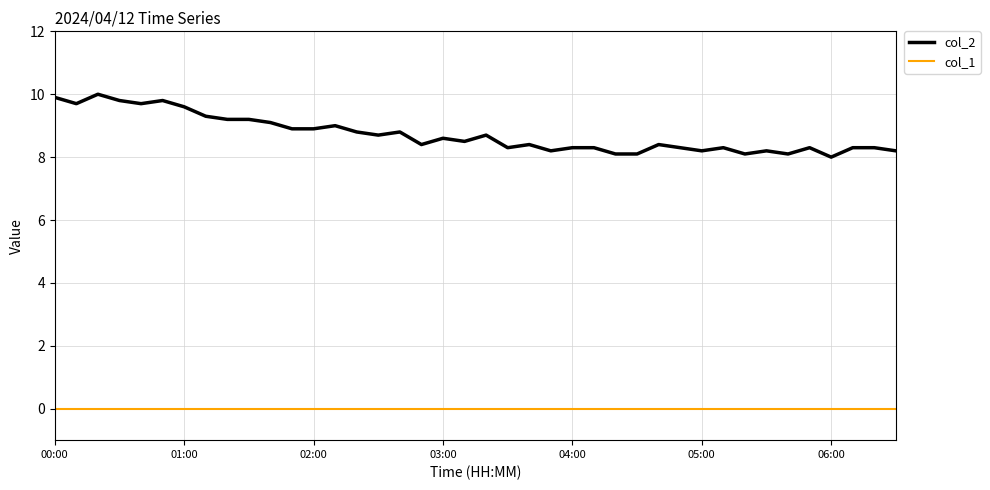

Rank the series by their maximum value, from lowest to highest.

col_1, col_2